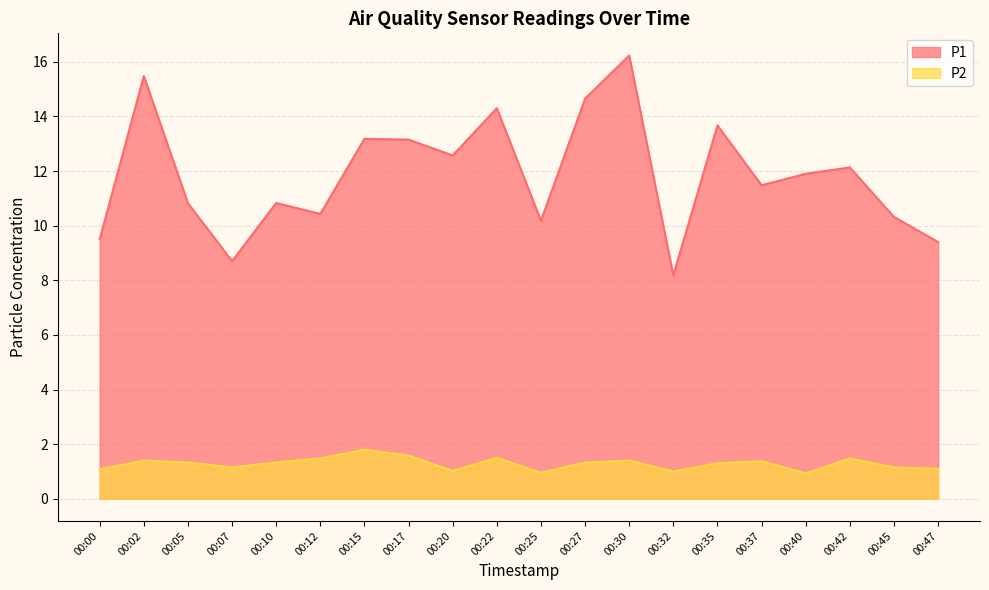

How many data points in P2 are above 1?

17